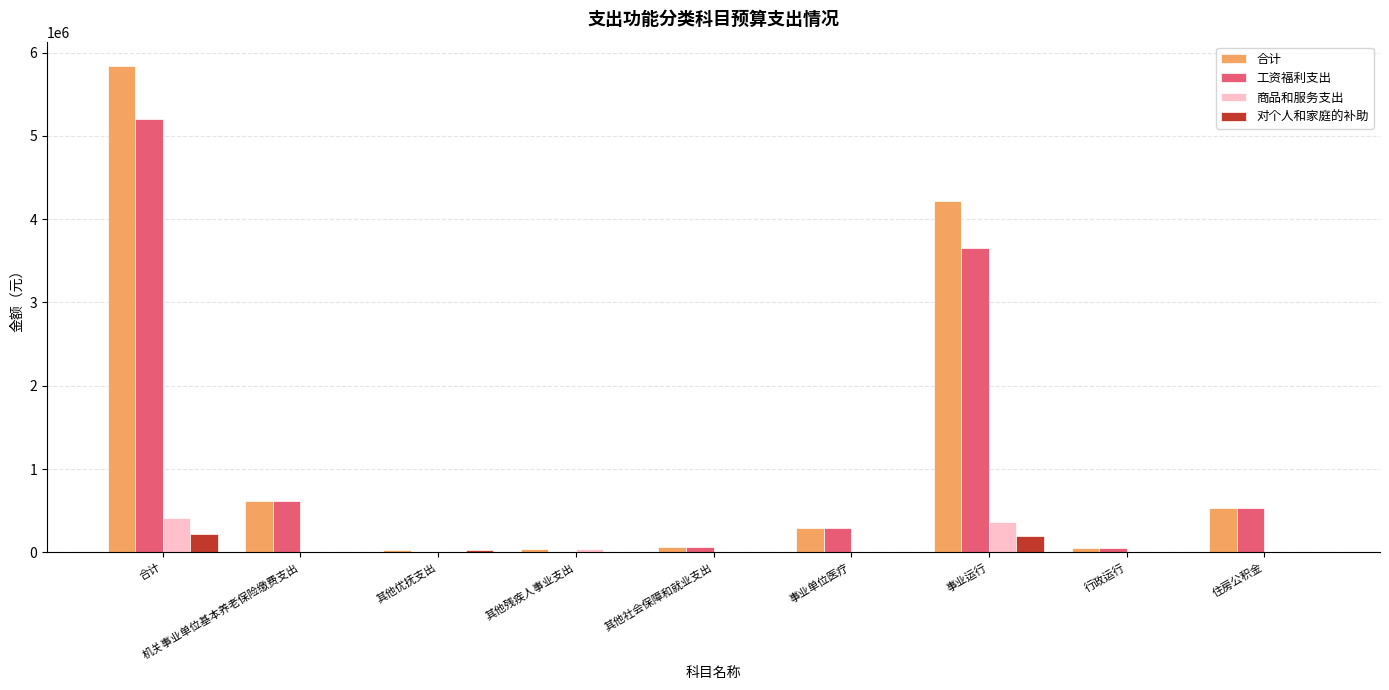

At which category is the sum across all series the highest?

合计